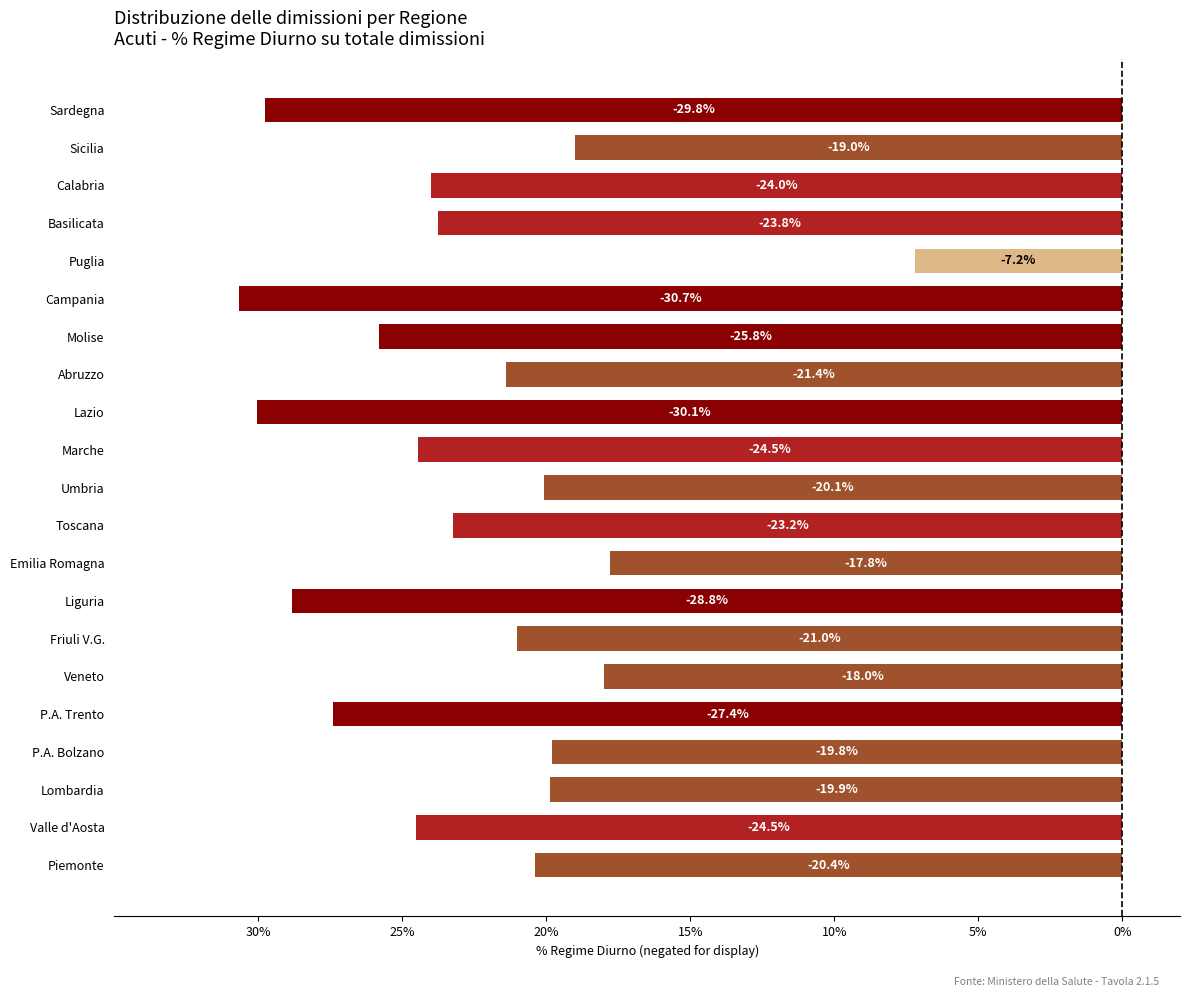

What is the sum of all values?

-477.1